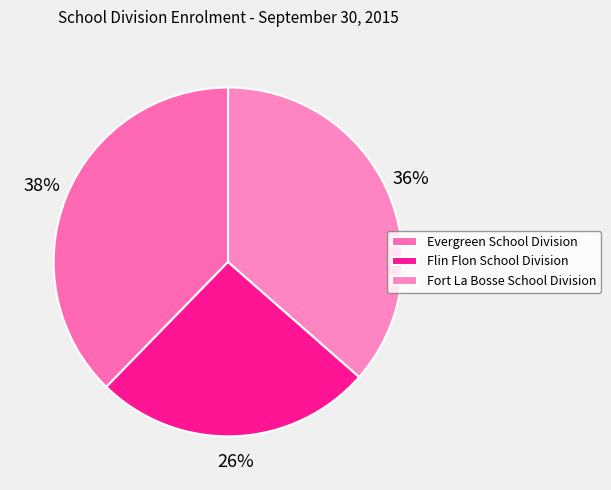

To the nearest percent, what is the average slice percentage?

33%